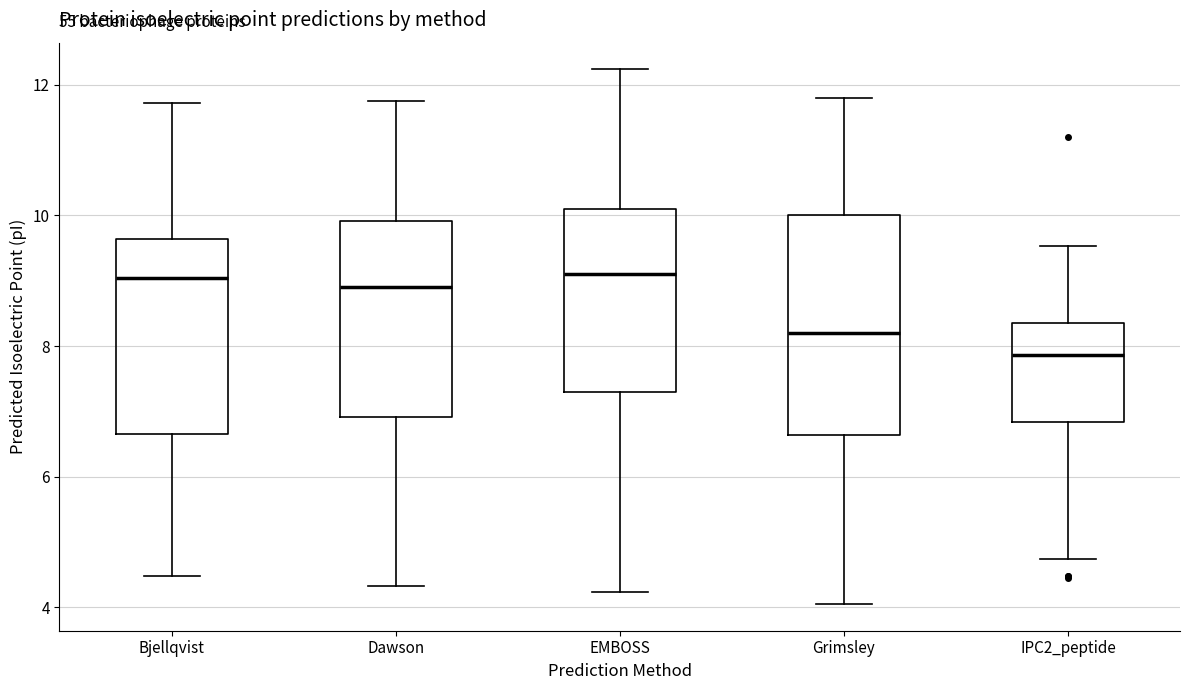

Which box's median line is the lowest?

IPC2_peptide